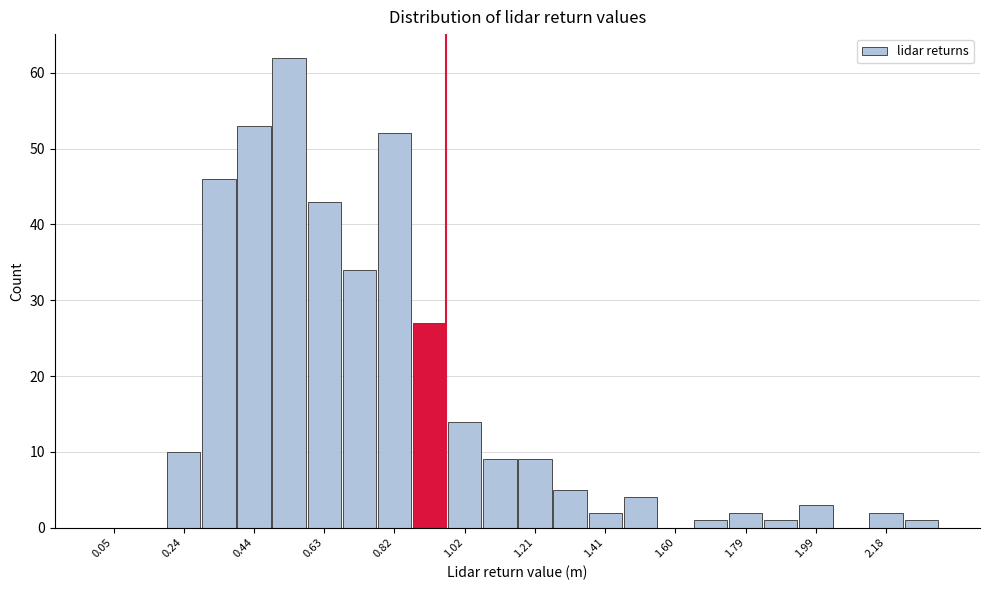

What is the height of the bar covering 0.88 to 0.98 on the x-axis? Neither the bar edges nor the heights are printed on the chart, so give them approximately, as read against the axes.

27